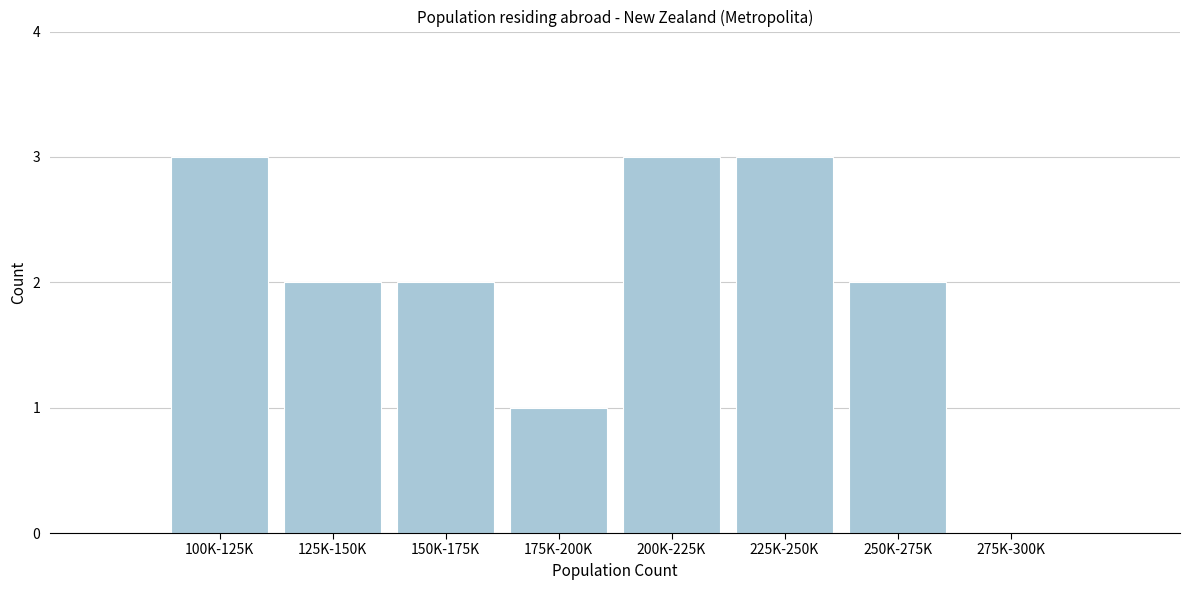

Reading left to right, list all the values displayed in this chart.

100K-125K=3	125K-150K=2	150K-175K=2	175K-200K=1	200K-225K=3	225K-250K=3	250K-275K=2	275K-300K=0